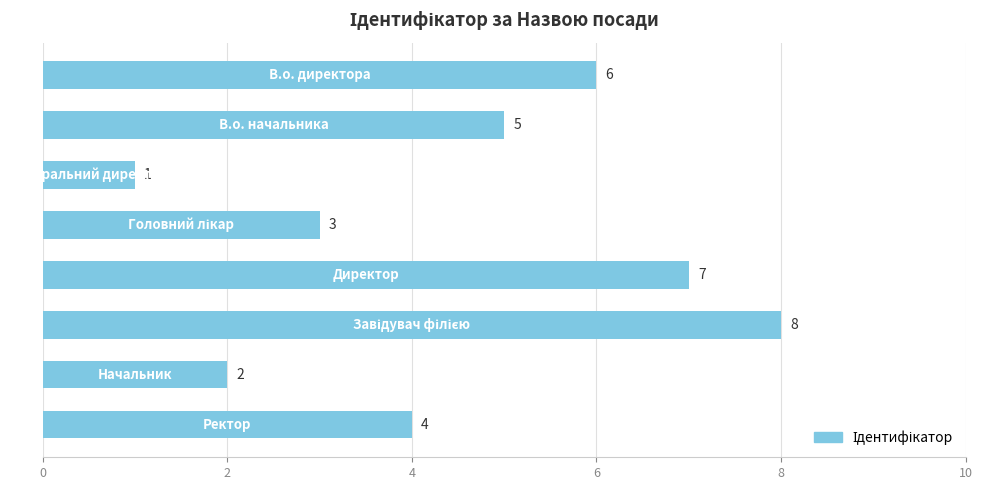

What is the value of the 2nd bar from the top?

5